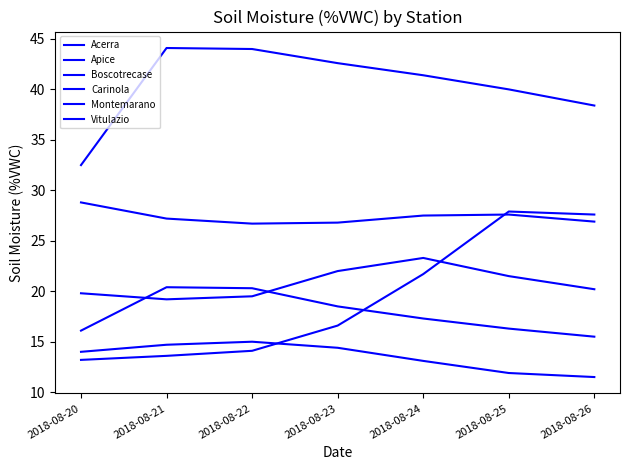

How many lines are shown in the chart?

6